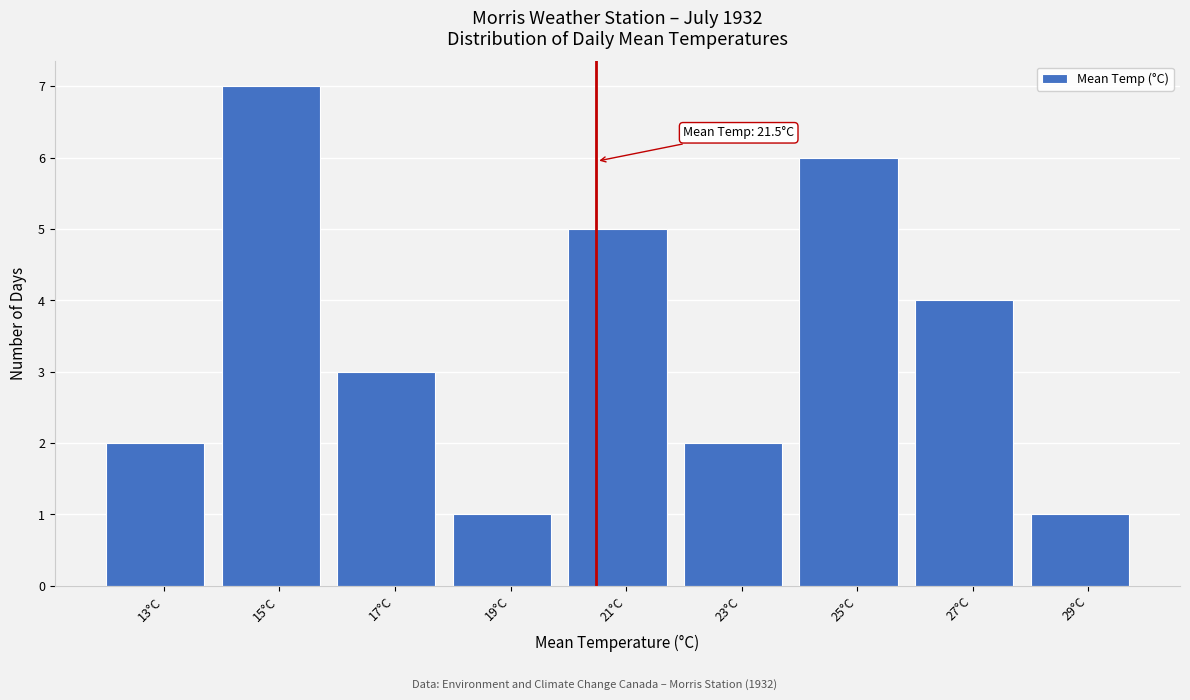

Reading right to left, what are all the values shown in this chart?

1	4	6	2	5	1	3	7	2